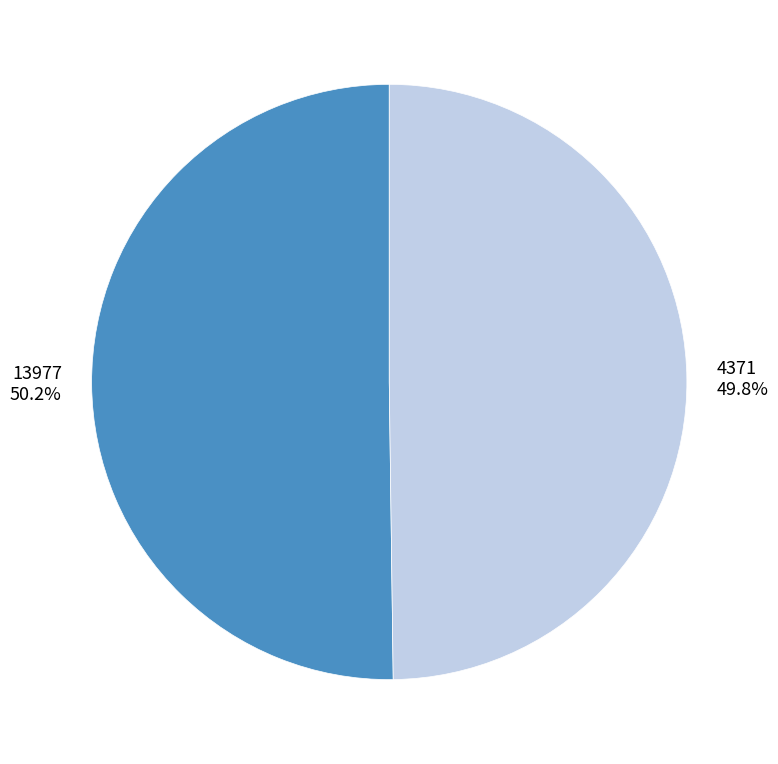

Is there a majority slice in this chart?

Yes